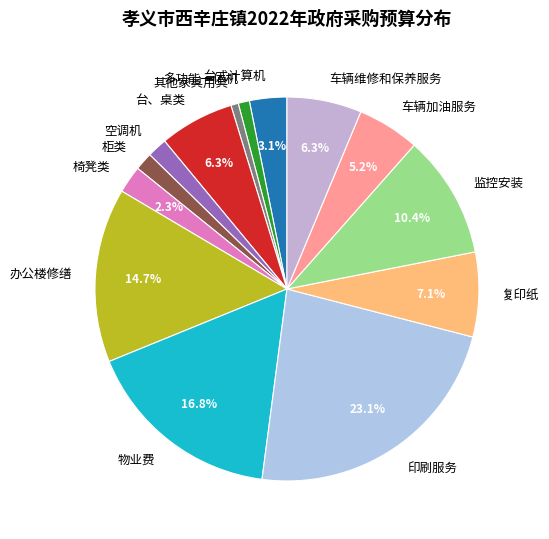

Which category has the biggest portion of the pie?

印刷服务